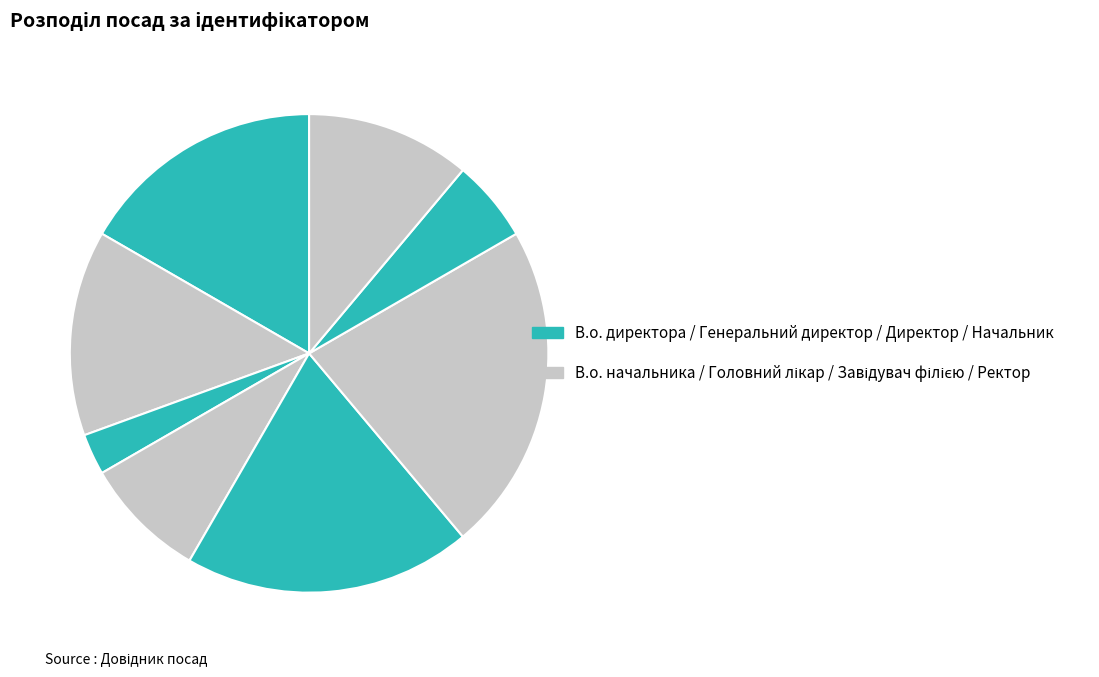

Count the number of slices in the pie.

8